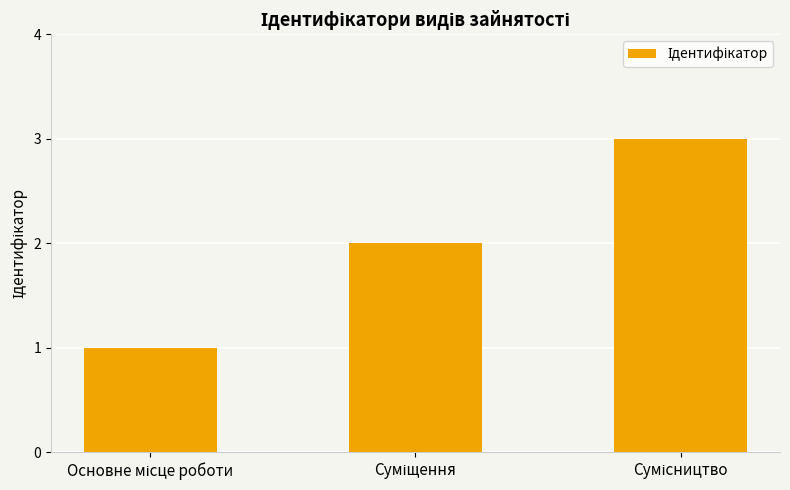

What is the difference between the maximum and minimum values?

2